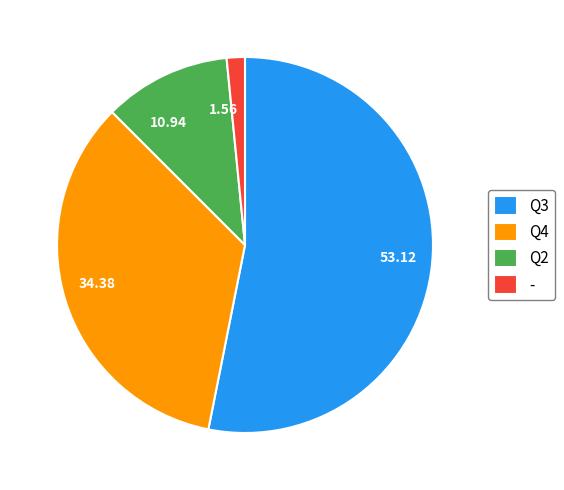

The - slice represents 2% of the pie. True or false?

True